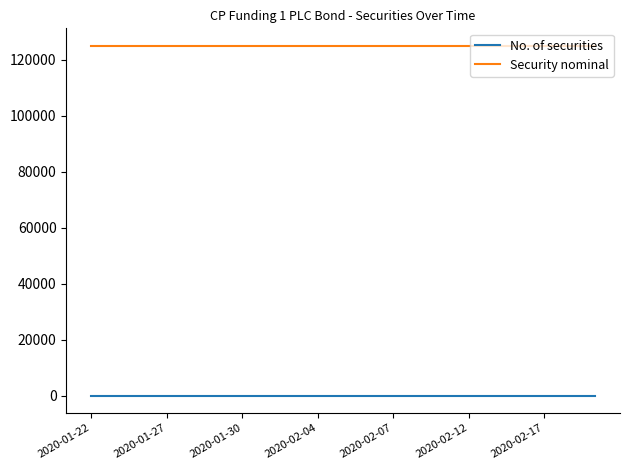

Which series has the largest total across all categories?

Security nominal